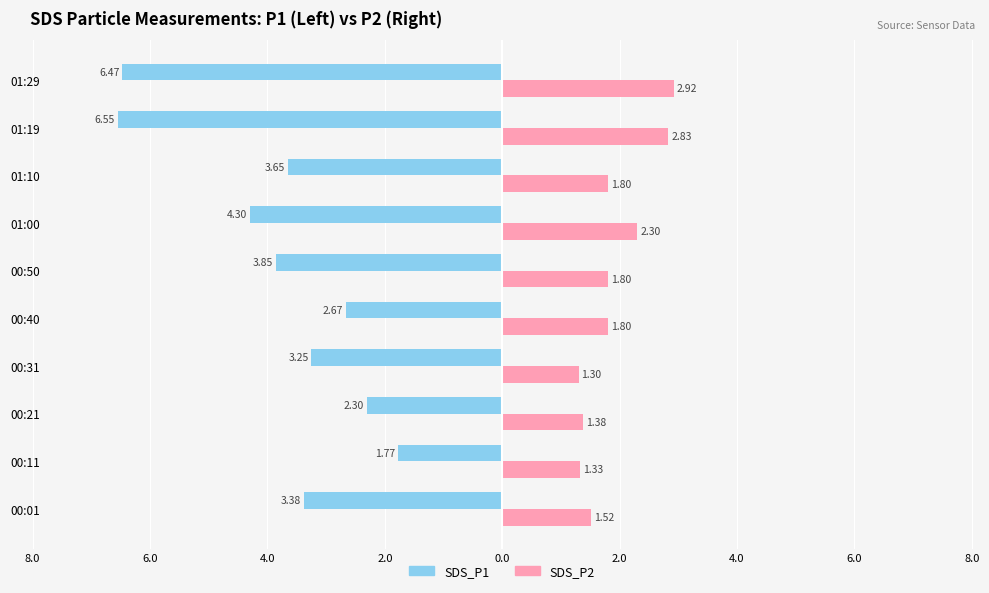

What are all the series names shown in the legend?

SDS_P1, SDS_P2